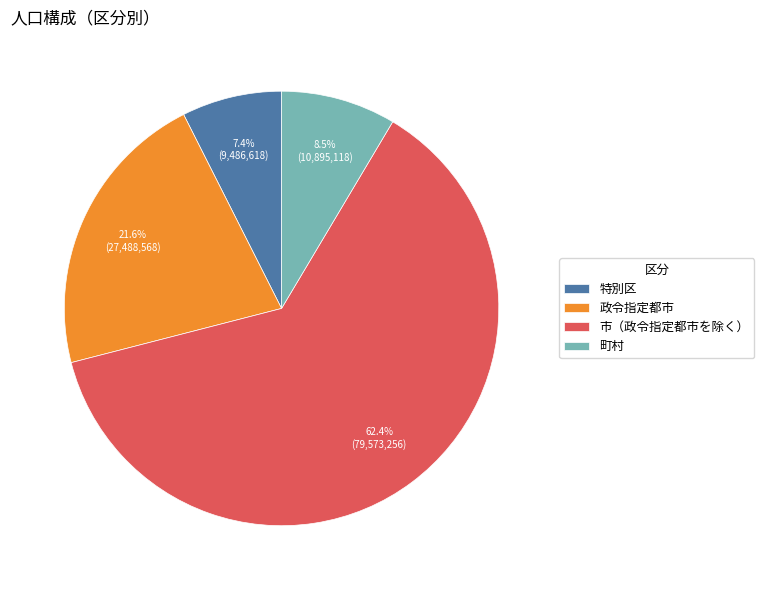

True or false: 市（政令指定都市を除く） accounts for 62% of the total.

True